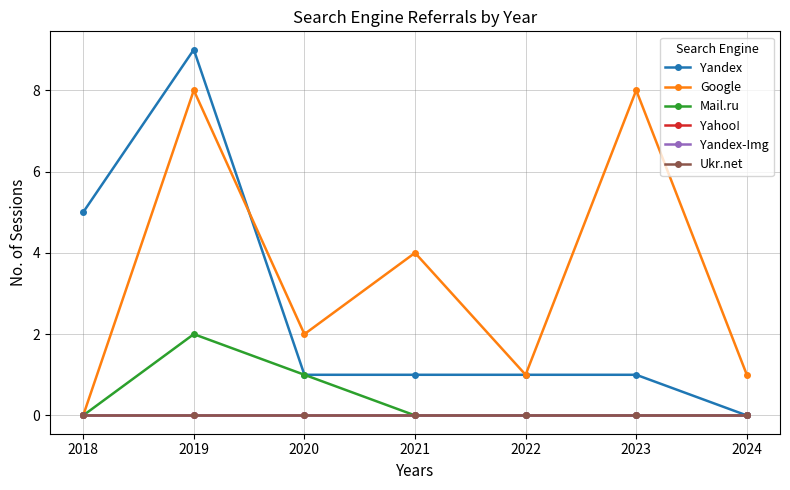

True or false: Yandex and Yandex-Img intersect in this chart.

False